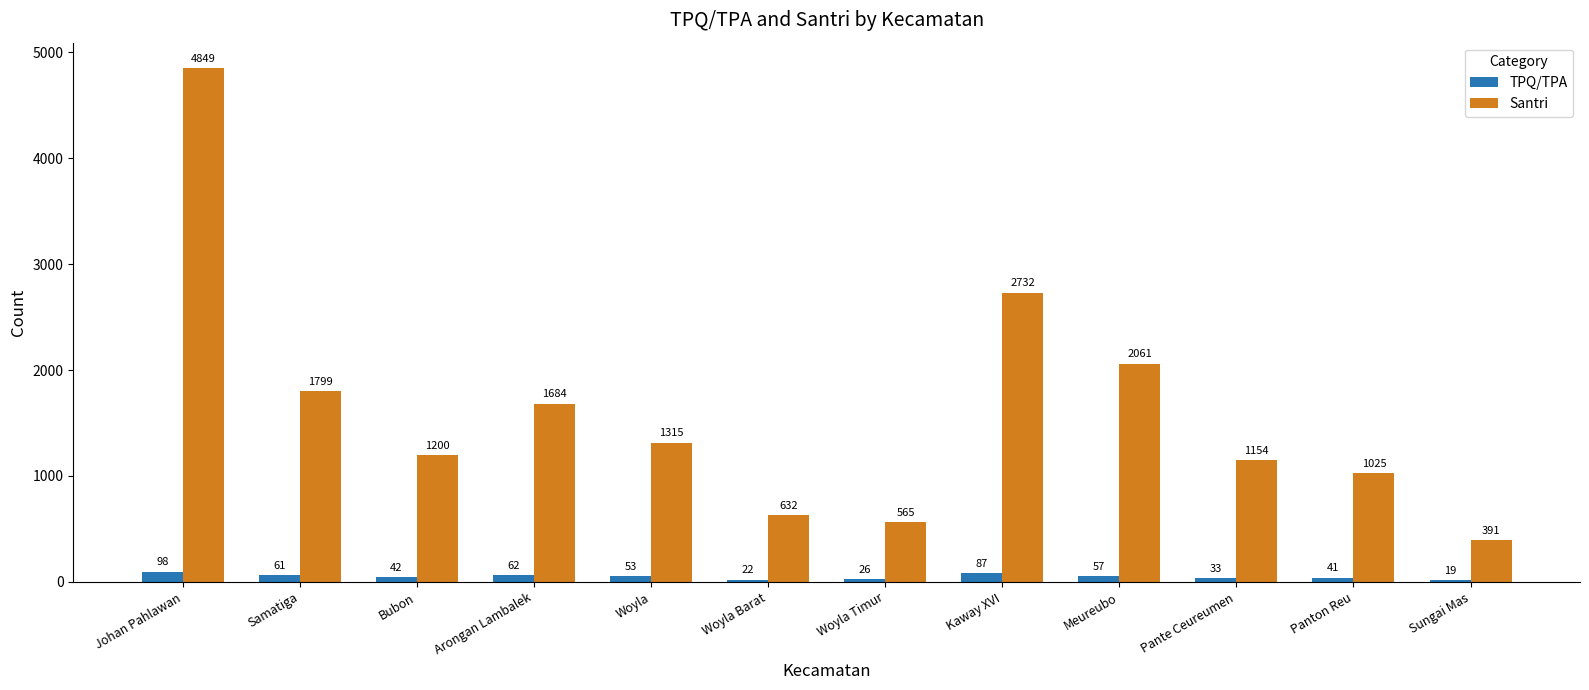

Read the TPQ/TPA value at Arongan Lambalek.

62